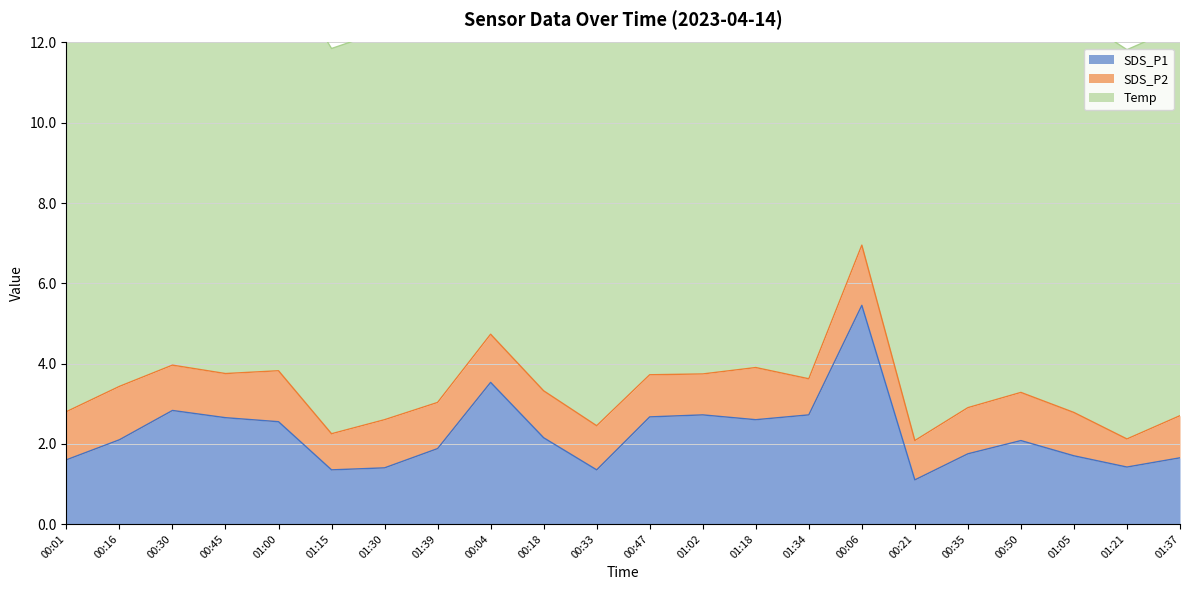

What are all the series names shown in the legend?

SDS_P1, SDS_P2, Temp